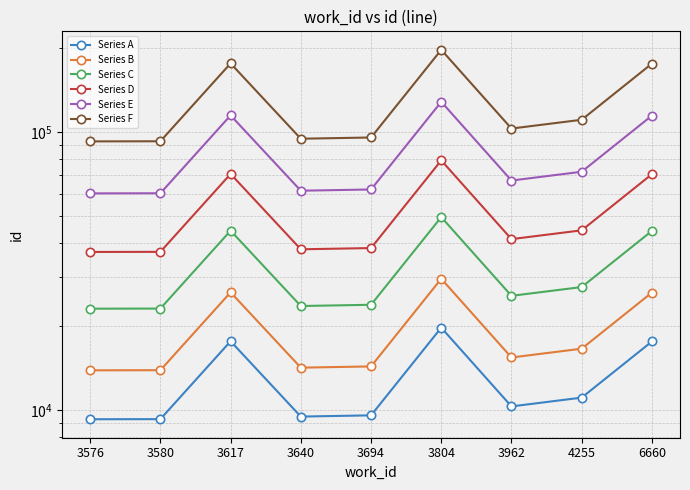

What is the value of the Series F point at the 9th from the left?

176330.0